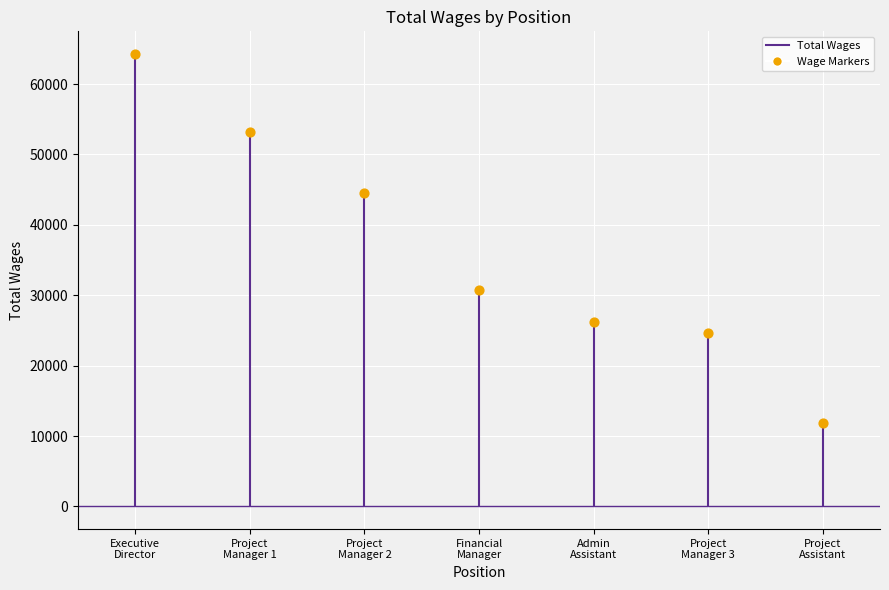

Which has a higher value, Admin
Assistant or Project
Manager 3?

Admin
Assistant